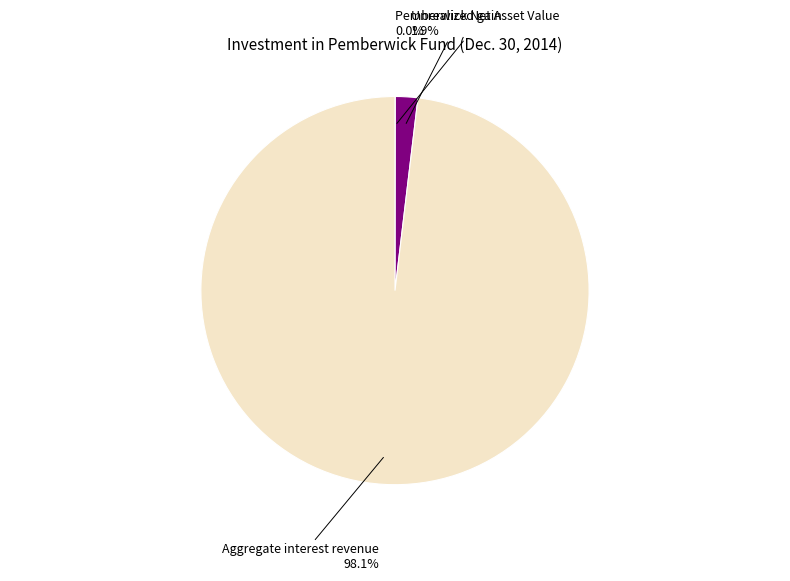

Rank the categories by value from highest to lowest.

Aggregate interest revenue from investment, Unrealized gain reflected as other comprehensive income, Pemberwick Net Asset Value